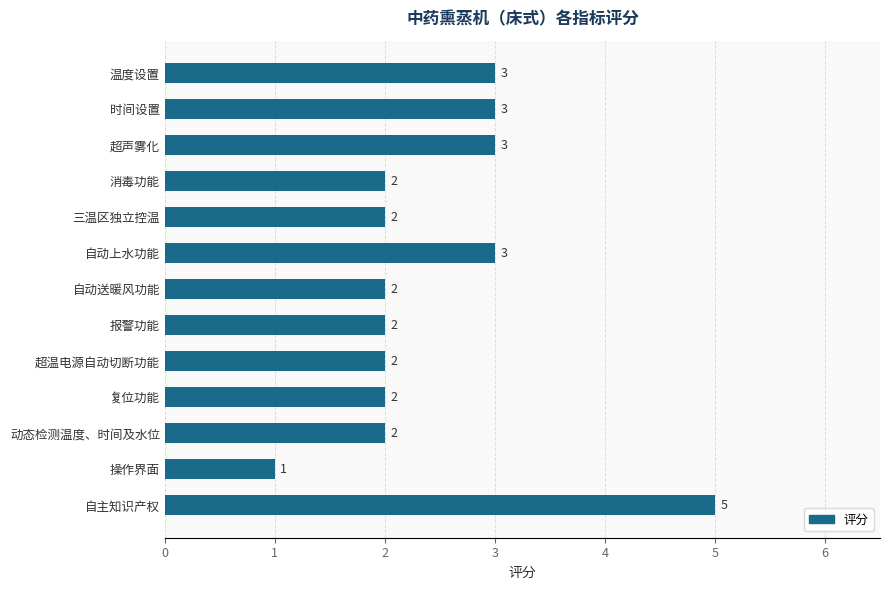

True or false: the data shows 3 at 报警功能.

False